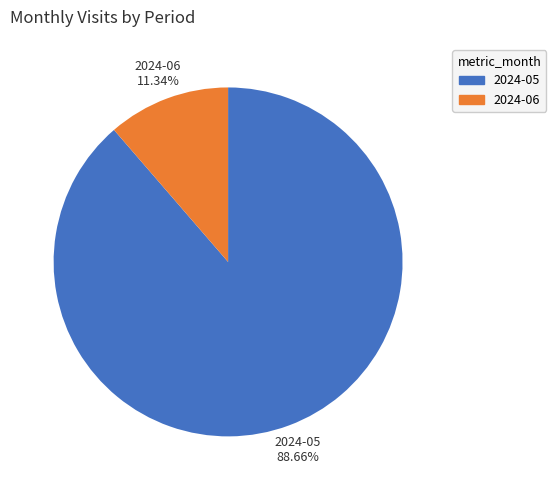

To the nearest percent, what is the combined percentage of 2024-05 and 2024-06?

100%